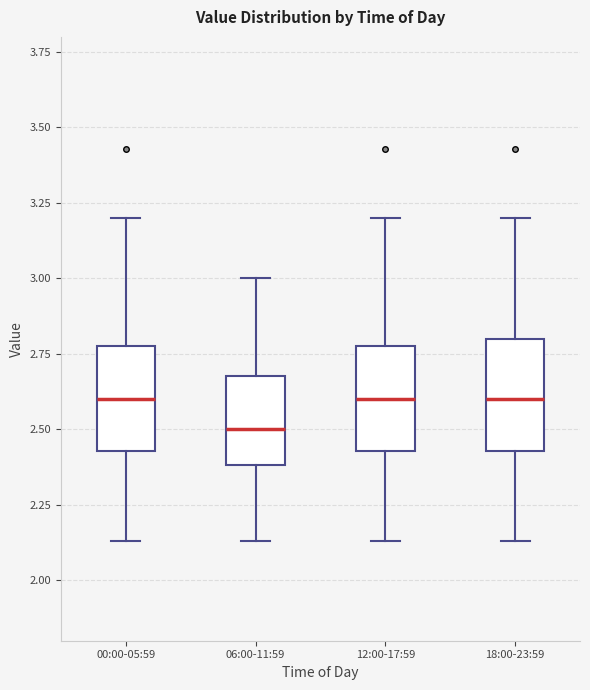

Reading left to right, read every box against the y-axis: the position of its median line, the range the box covers, and the ends of its whiskers. The values are not printed on the chart, so give them approximately, as read against the axis.

00:00-05:59: median 2.60, box 2.45 to 2.80, whiskers 2.15 to 3.20
06:00-11:59: median 2.50, box 2.40 to 2.70, whiskers 2.15 to 3.00
12:00-17:59: median 2.60, box 2.45 to 2.80, whiskers 2.15 to 3.20
18:00-23:59: median 2.60, box 2.45 to 2.80, whiskers 2.15 to 3.20